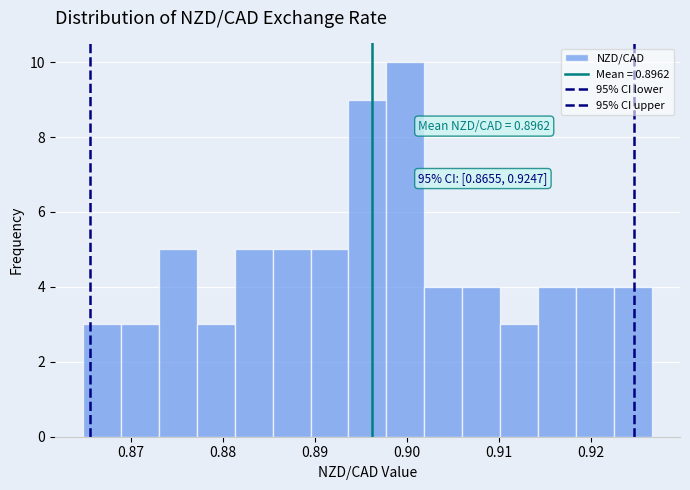

Which range on the x-axis has the tallest bar?

0.898 to 0.902